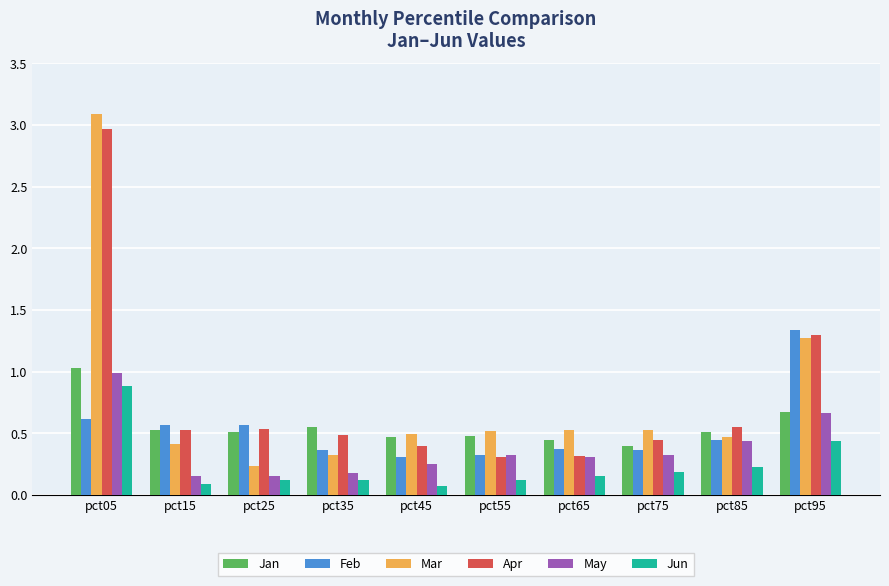

What is the approximate value of Jan at pct05?

1.0